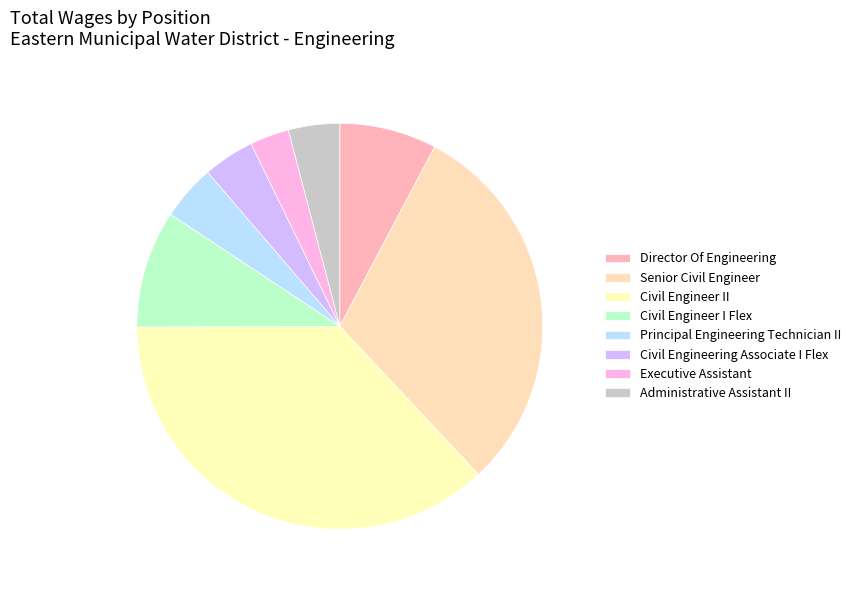

To the nearest percent, what portion does Principal Engineering Technician II represent?

4%